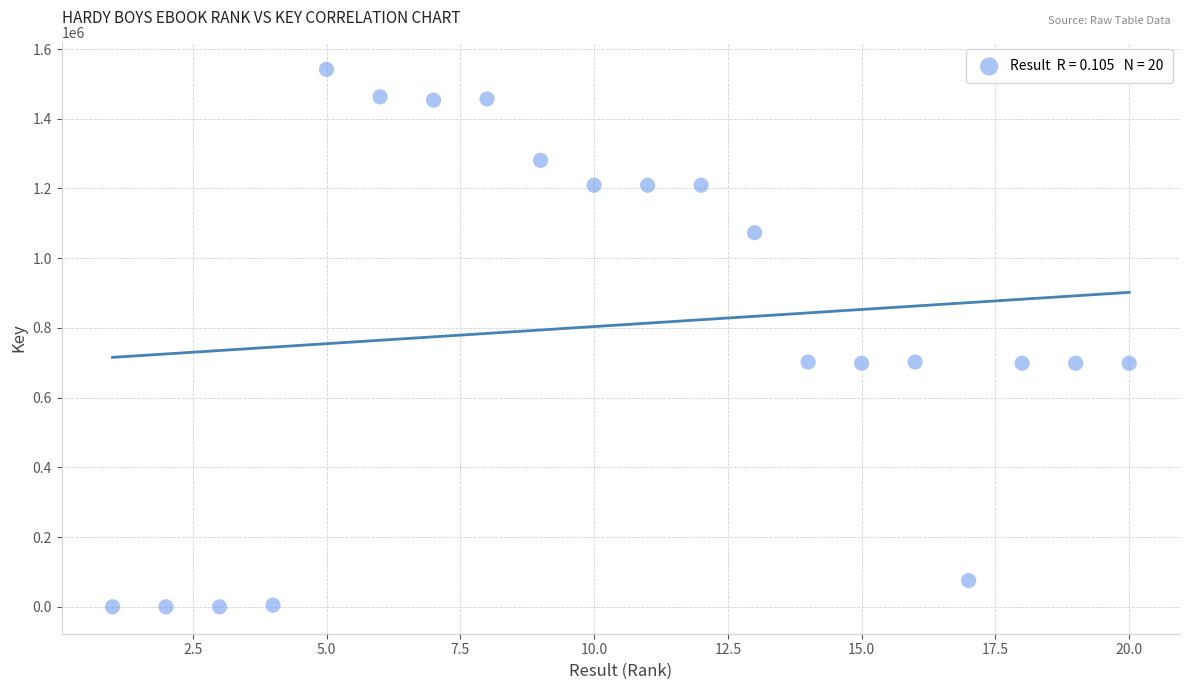

What is the range of X values (max minus min)?

19